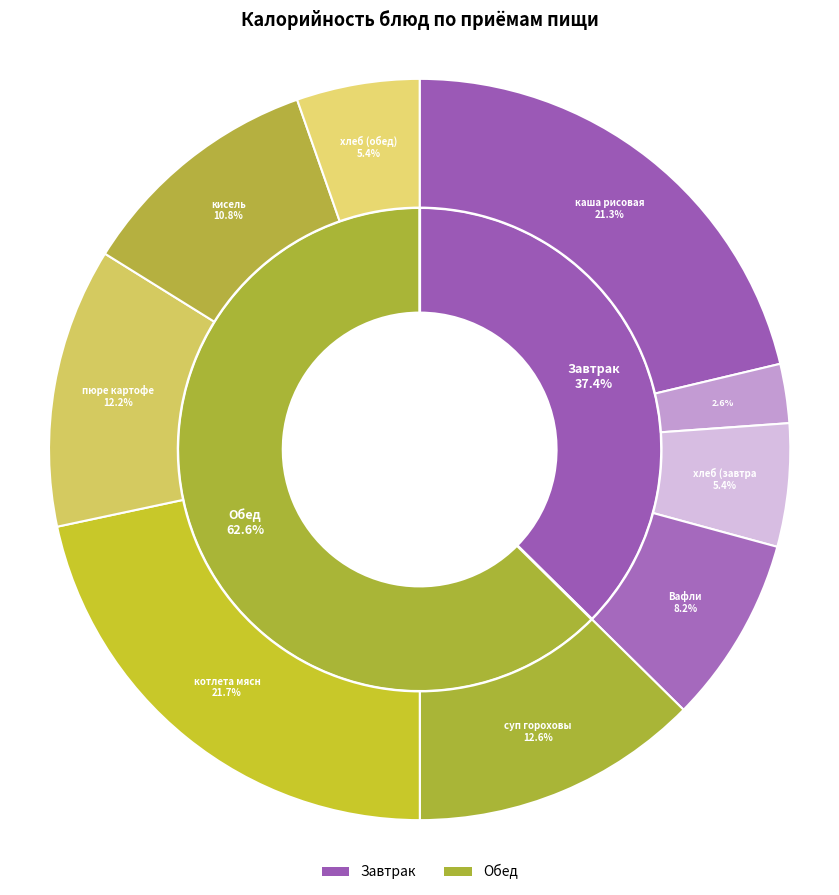

What is the smallest slice in the pie chart?

Чай с молоком